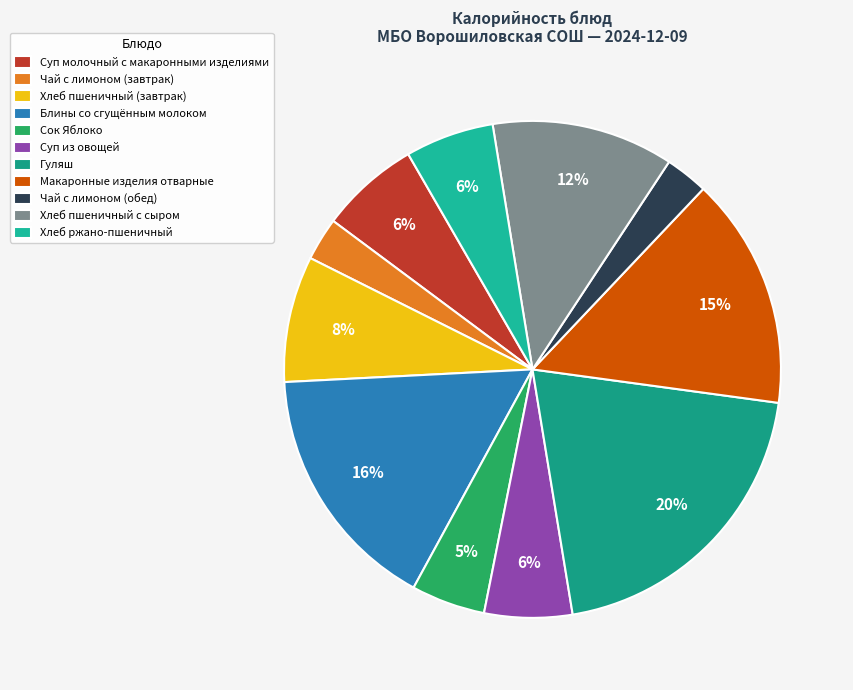

How many segments does this pie chart have?

11